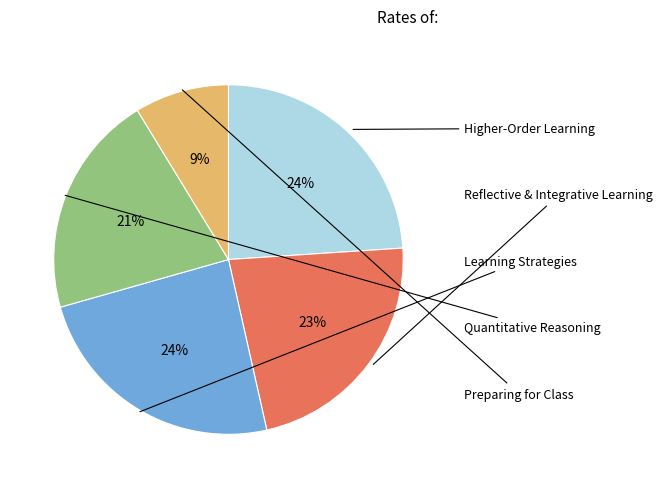

To the nearest percent, what is the difference between the largest and smallest slice percentages?

15%